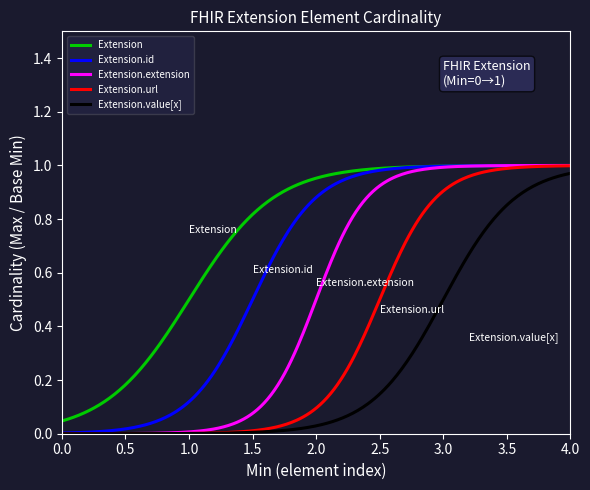

Rank the series by their average value, from lowest to highest.

Extension.value[x], Extension.url, Extension.extension, Extension.id, Extension